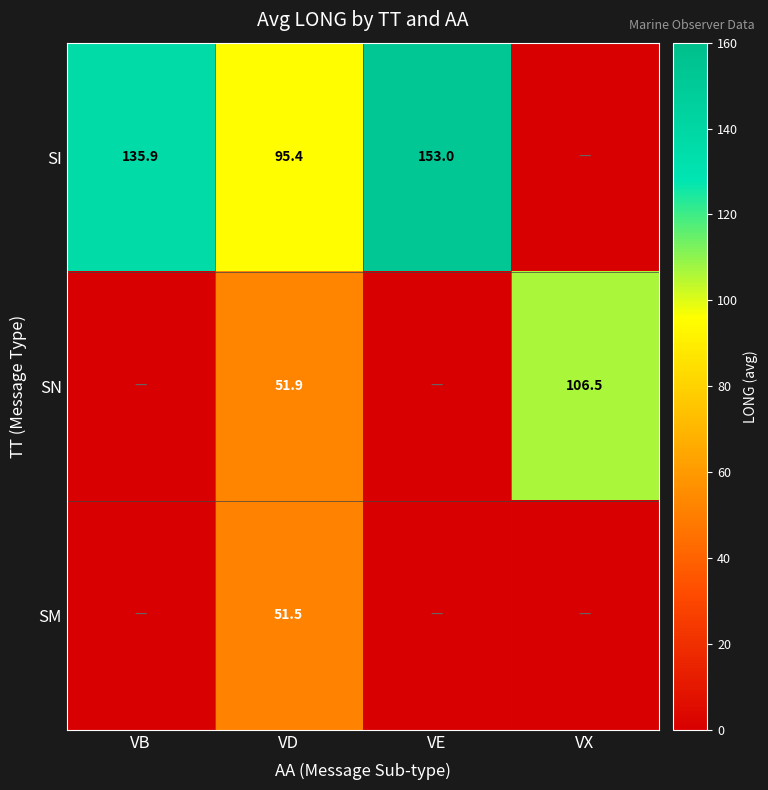

True or false: SI has a value of 41.3 at VB.

False